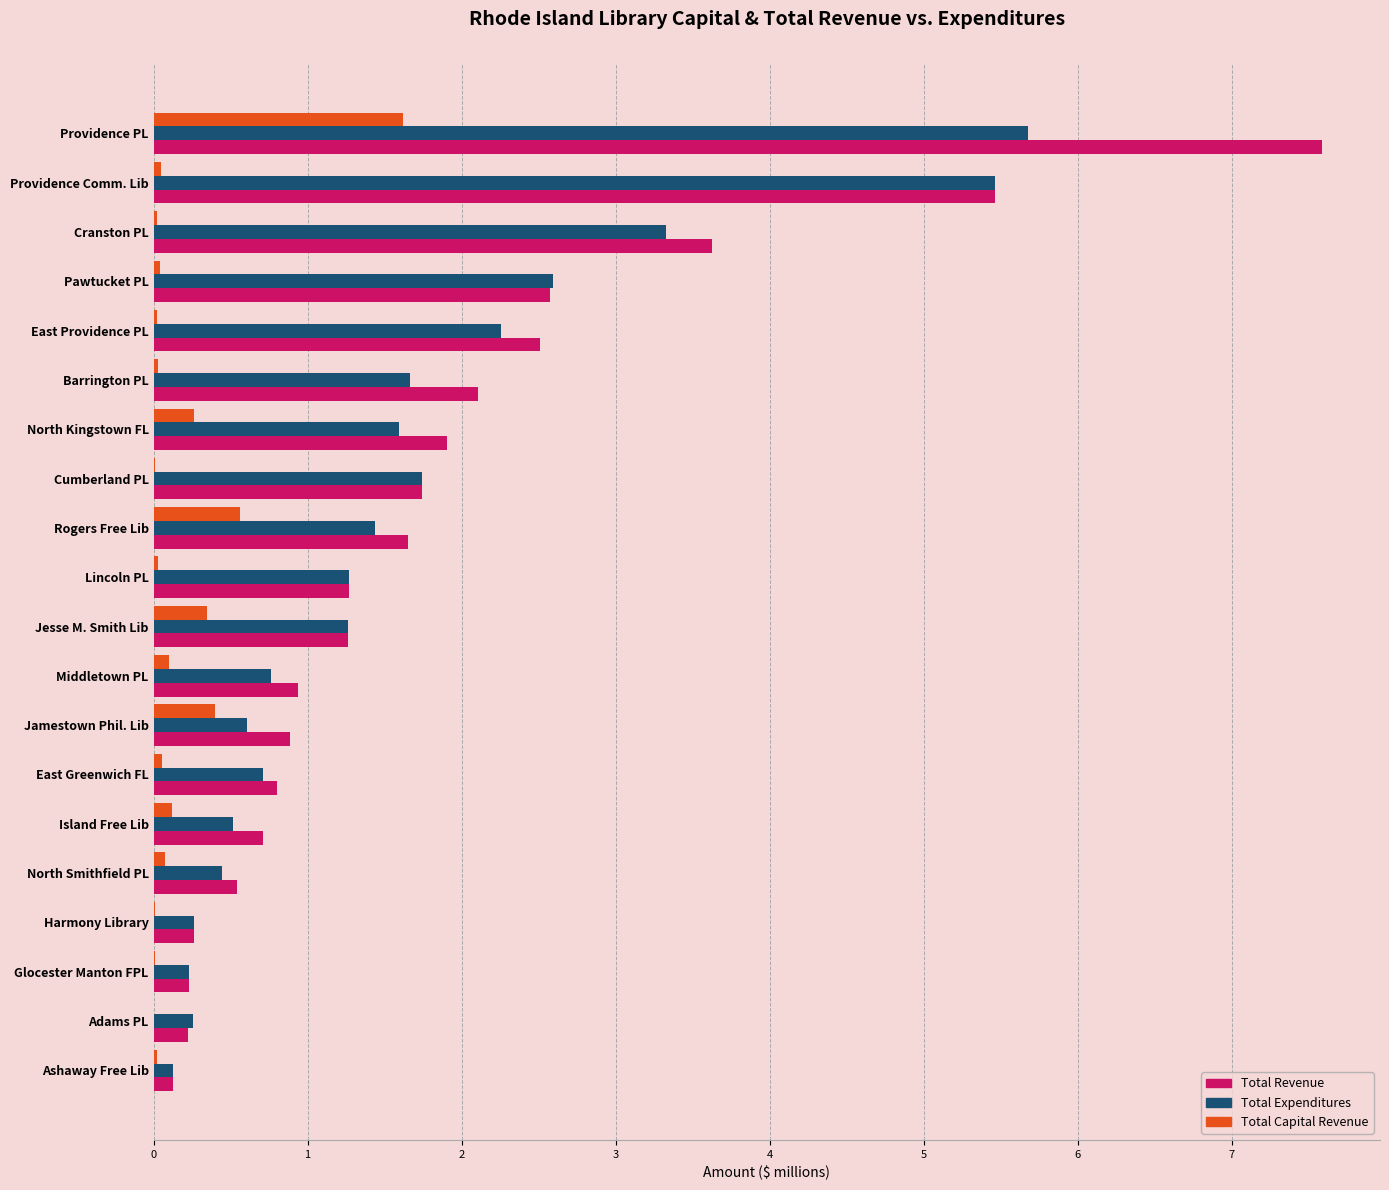

Is it true that Total Revenue equals 0.9 at Jamestown Phil. Lib?

True